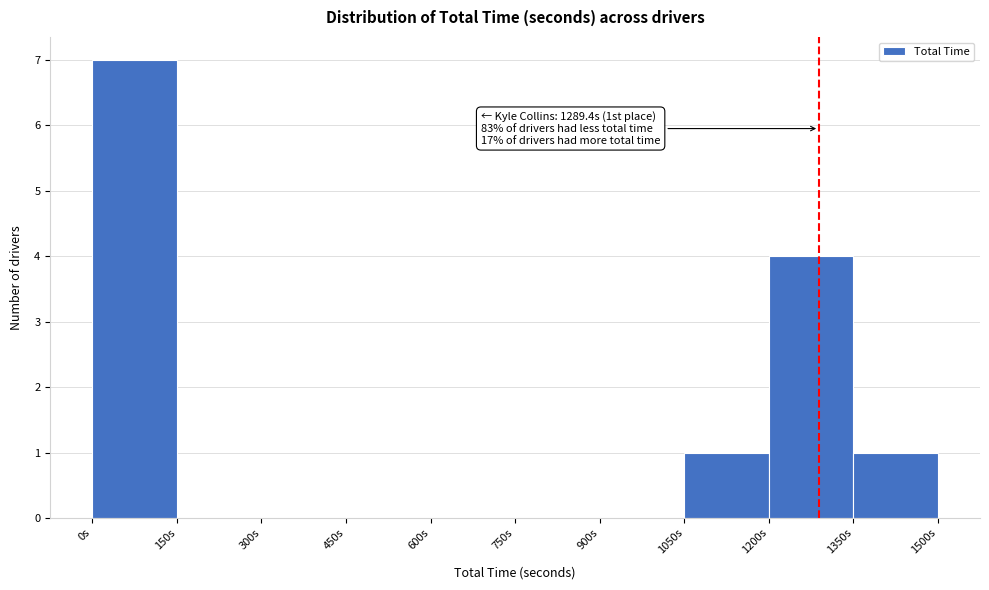

Over which range of the x-axis is the bar tallest?

0 to 150